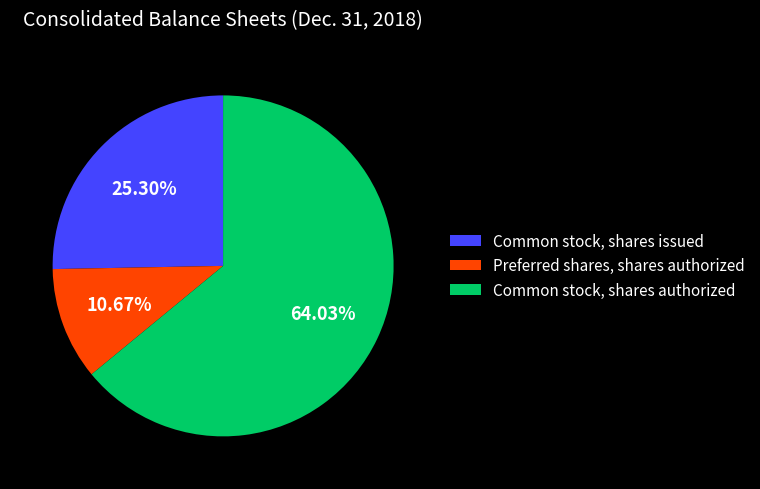

Which slice is the smallest?

Preferred shares, shares authorized